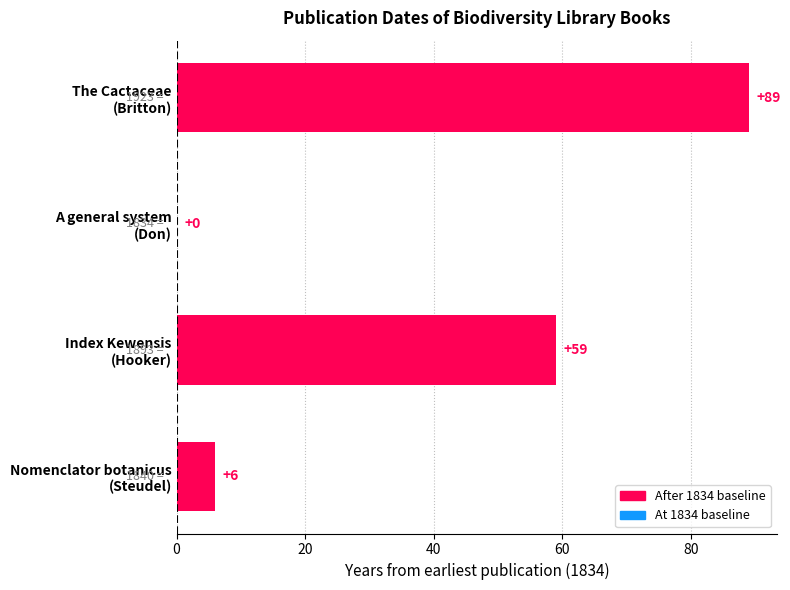

What is the greatest value displayed?

89